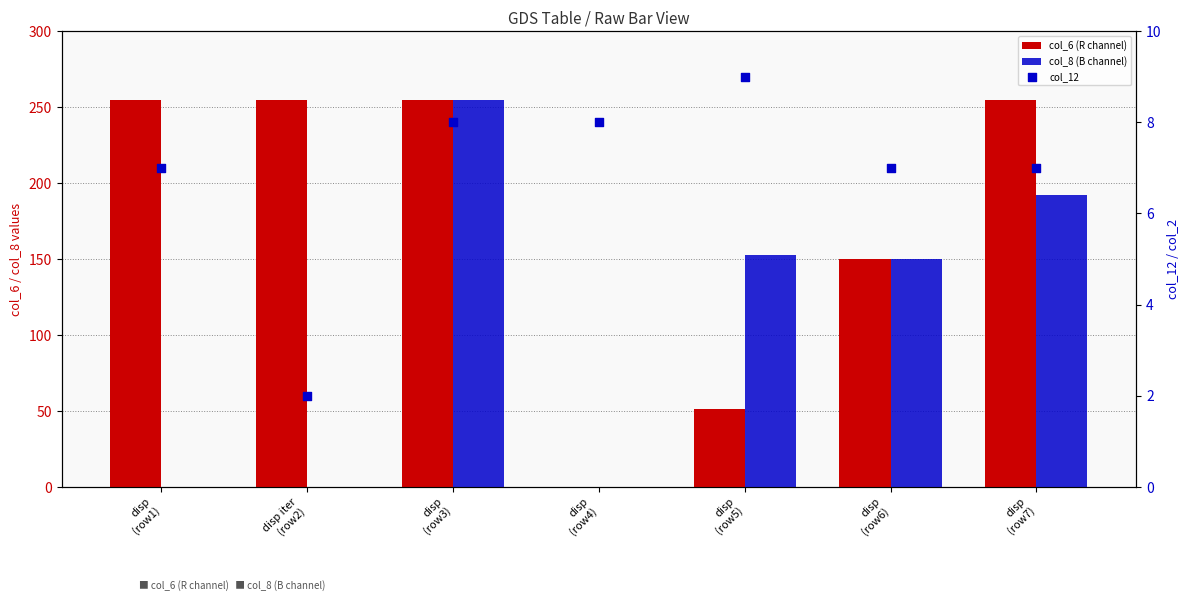

Which series contains the lowest Y value?

col_6 (R channel)